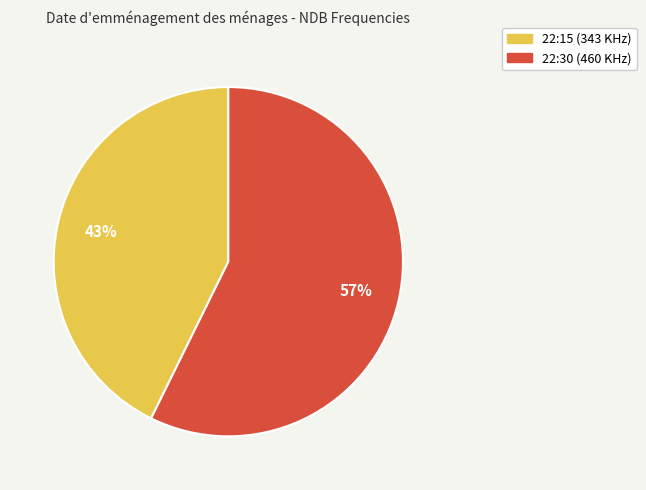

Is the sum of 22:30 and 22:15 greater than half?

Yes